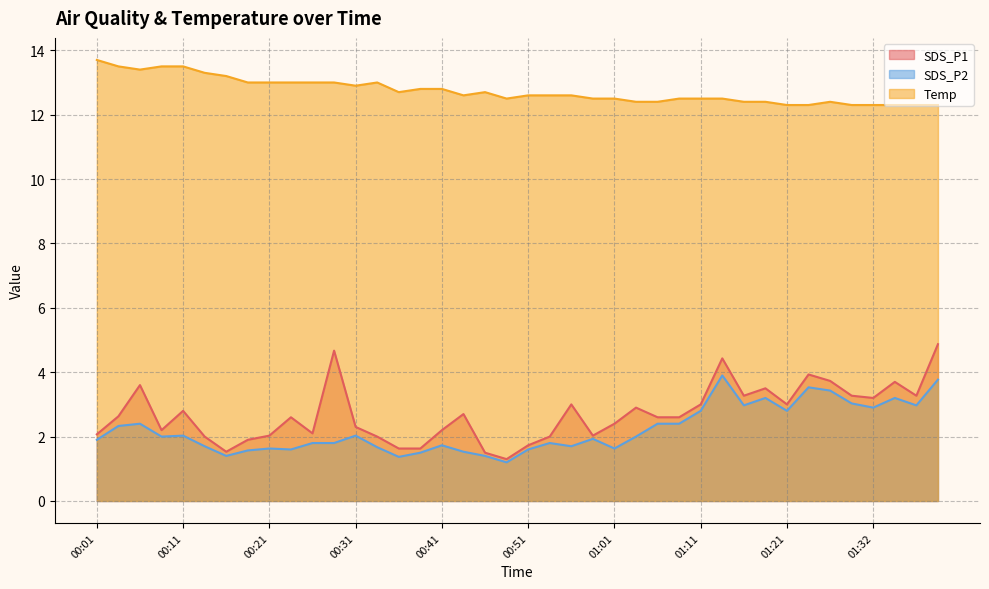

Which category has the highest value in the SDS_P2 series?

01:14